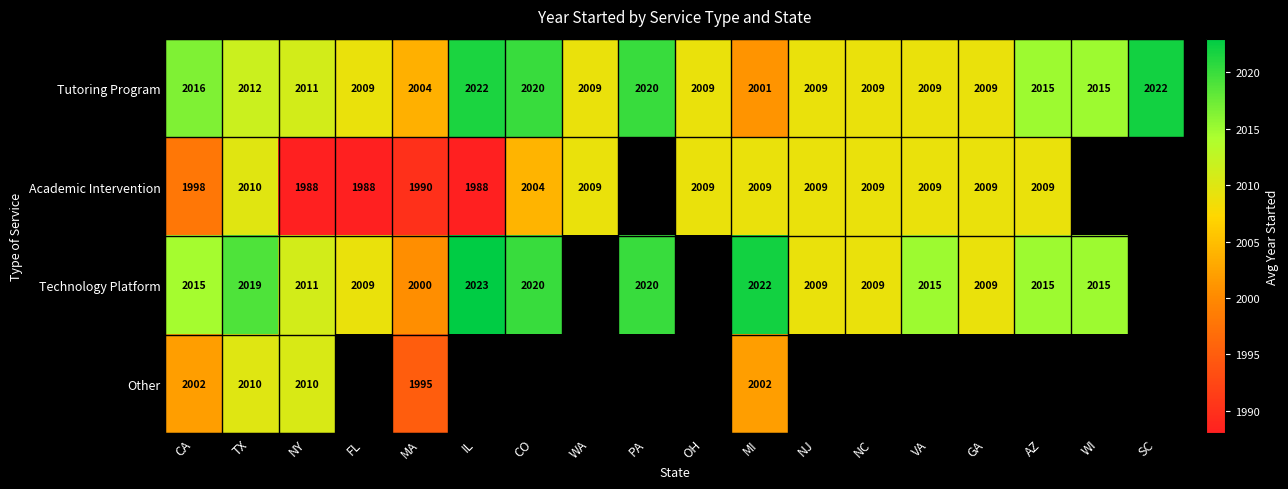

At which category is the sum across all series the highest?

TX